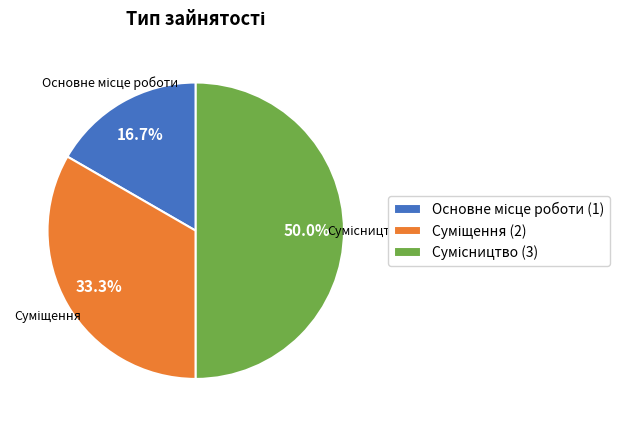

How many slices are in this pie chart?

3